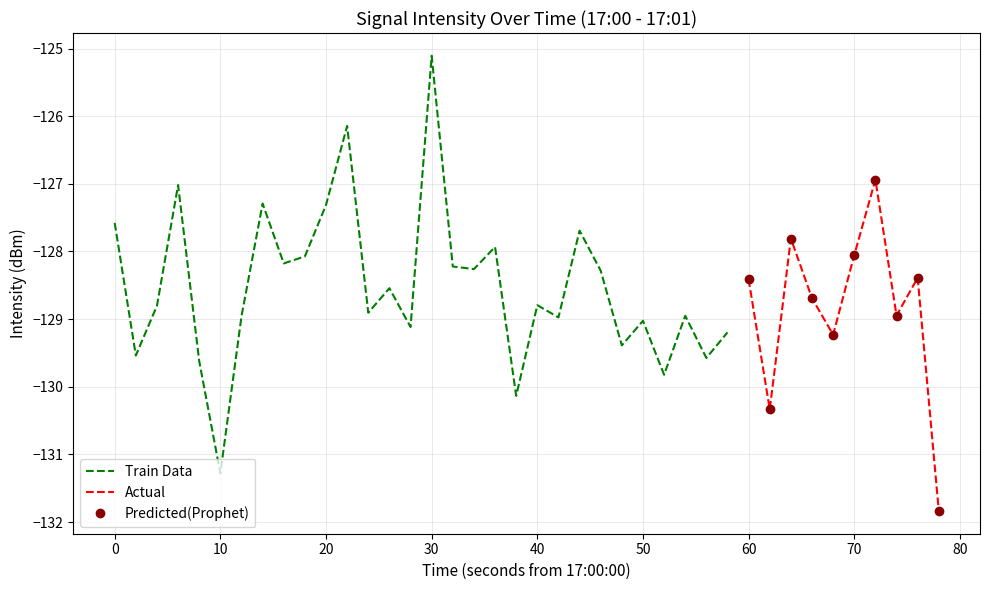

How many points are lower than both their immediate neighbors (excluding endpoints)?

14